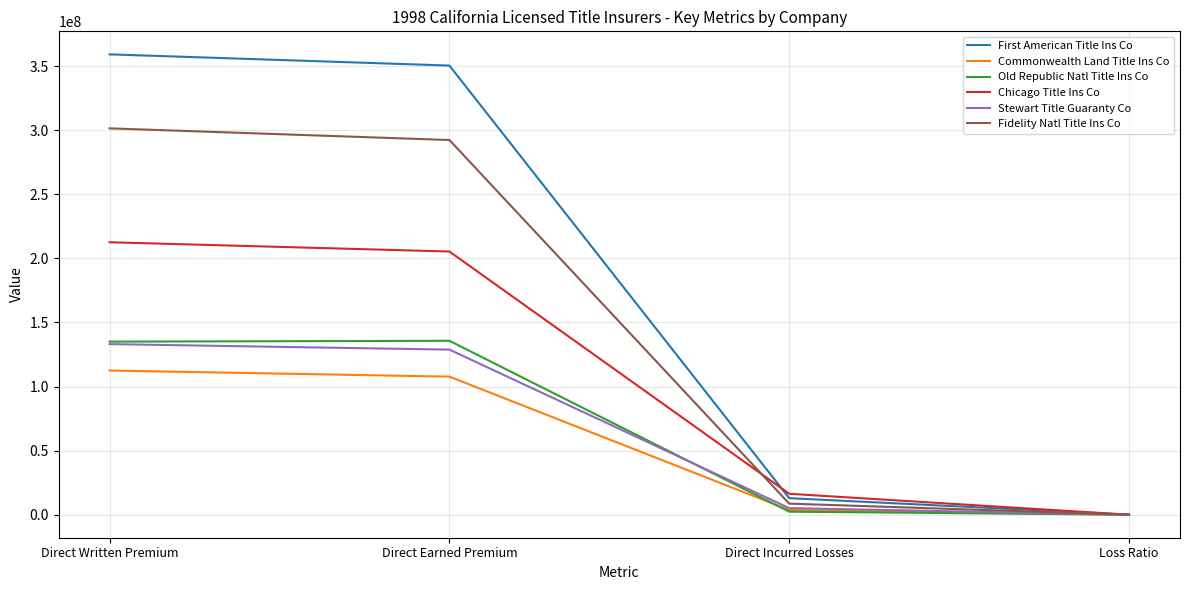

The value of First American Title Ins Co at Loss Ratio is 0.0. True or false?

True